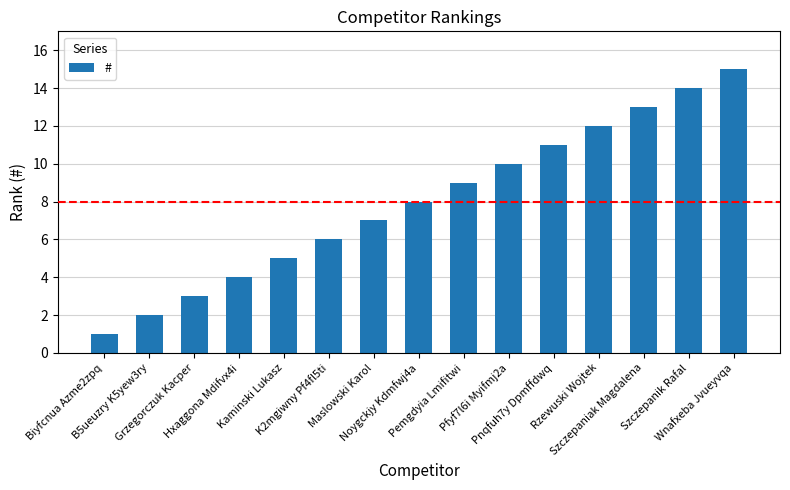

Rank the categories by value from lowest to highest.

Biyfcnua Azme2zpq, B5ueuzry K5yew3ry, Grzegorczuk Kacper, Hxaggona Mdifvx4i, Kaminski Lukasz, K2mgiwny Pf4fl5ti, Maslowski Karol, Noygckjy Kdmfwj4a, Pemgdyia Lmifitwi, Pfyf7l6i Myifmj2a, Pnqfuh7y Dpmffdwq, Rzewuski Wojtek, Szczepaniak Magdalena, Szczepanik Rafal, Wnafxeba Jvueyvqa